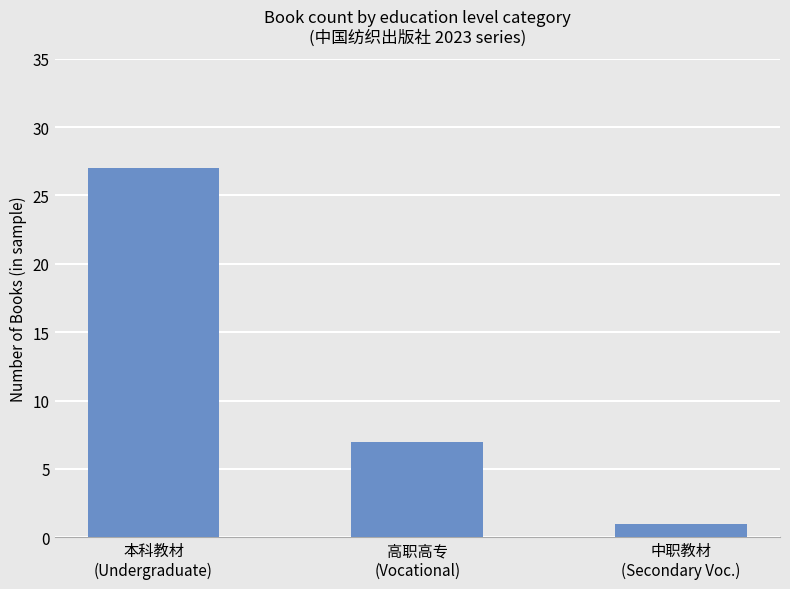

Are the bars horizontal?

No